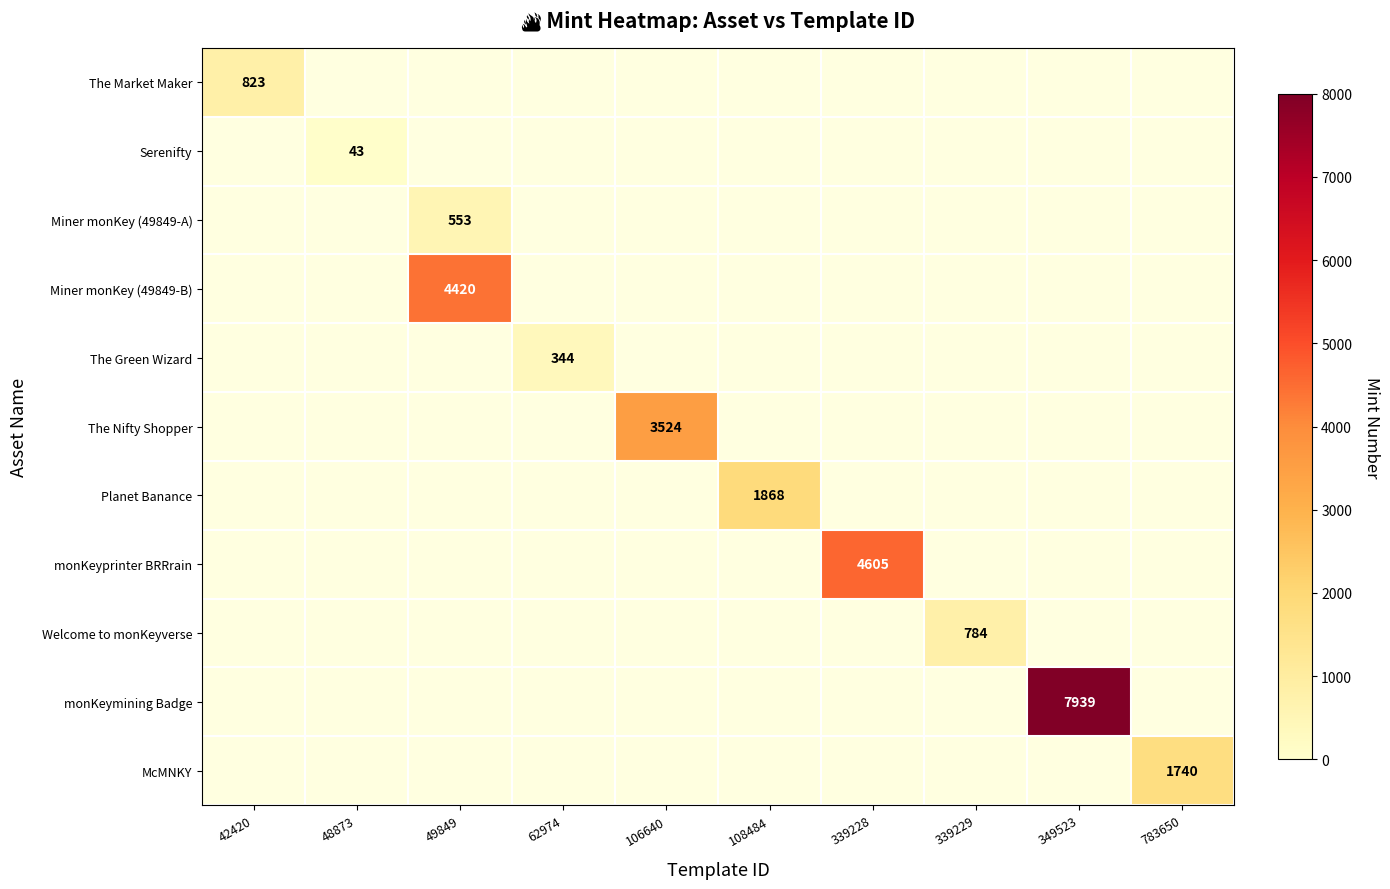

Is it true that Miner monKey (49849-B) equals 4420 at 49849?

True